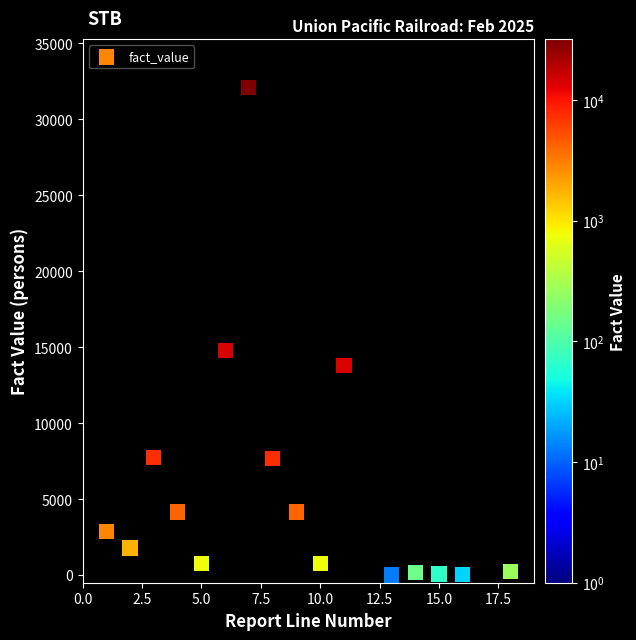

What is the range of X values (max minus min)?

17